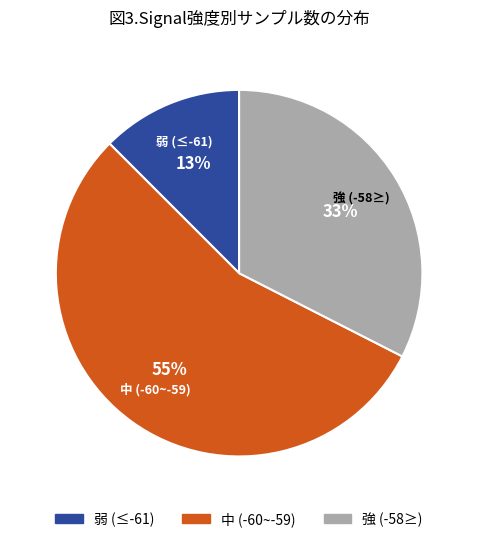

How many slices are in this pie chart?

3